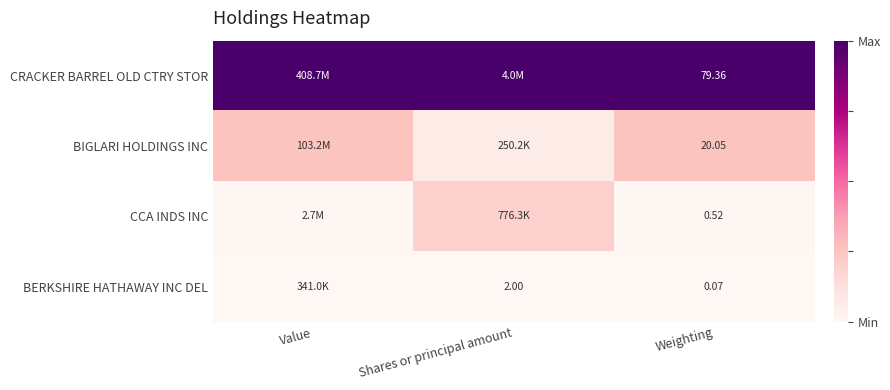

At Weighting, list the series in order from largest to smallest.

CRACKER BARREL OLD CTRY STOR, BIGLARI HOLDINGS INC, CCA INDS INC, BERKSHIRE HATHAWAY INC DEL